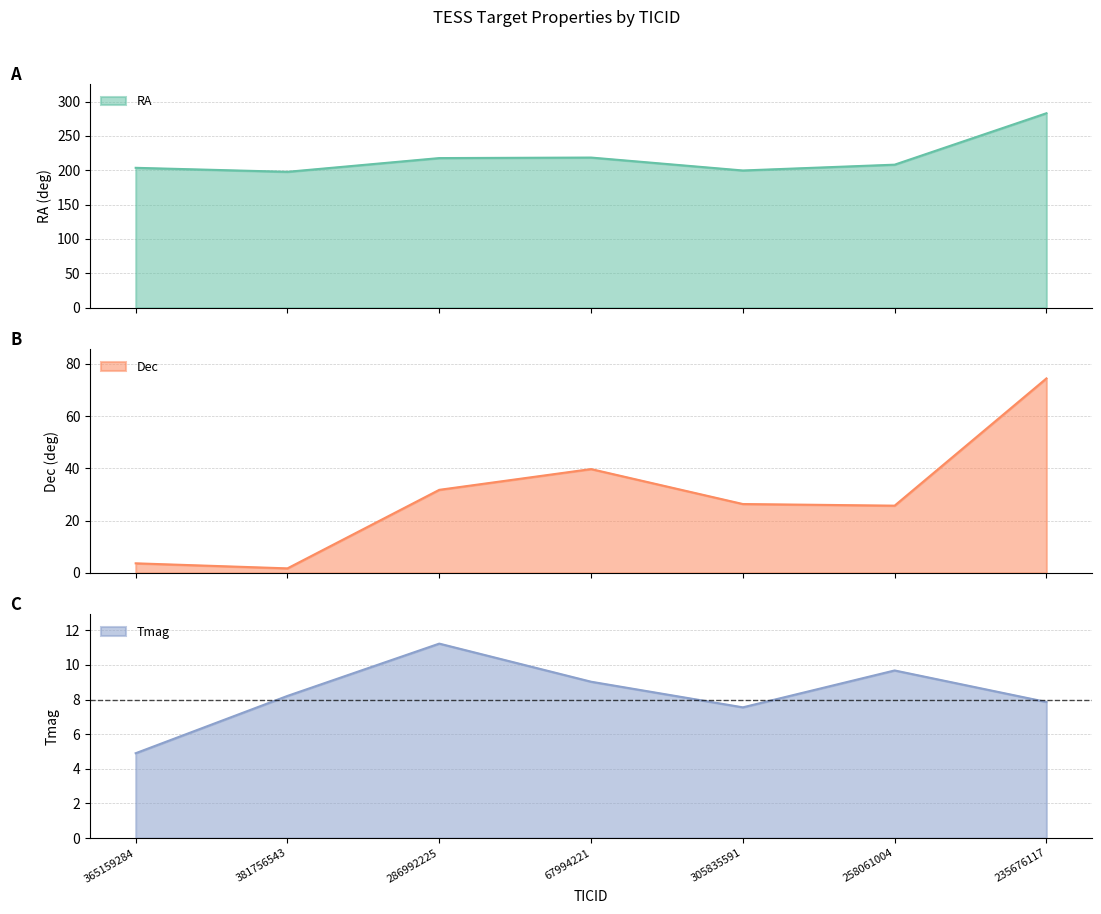

True or false: Dec and RA intersect in this chart.

False